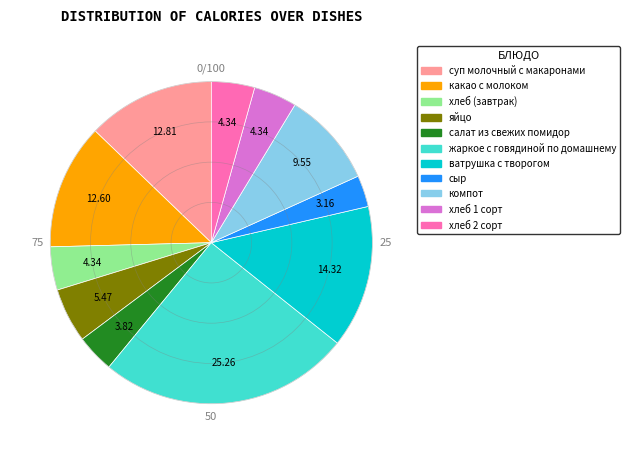

Do какао с молоком and сыр together represent more than half of the pie?

No